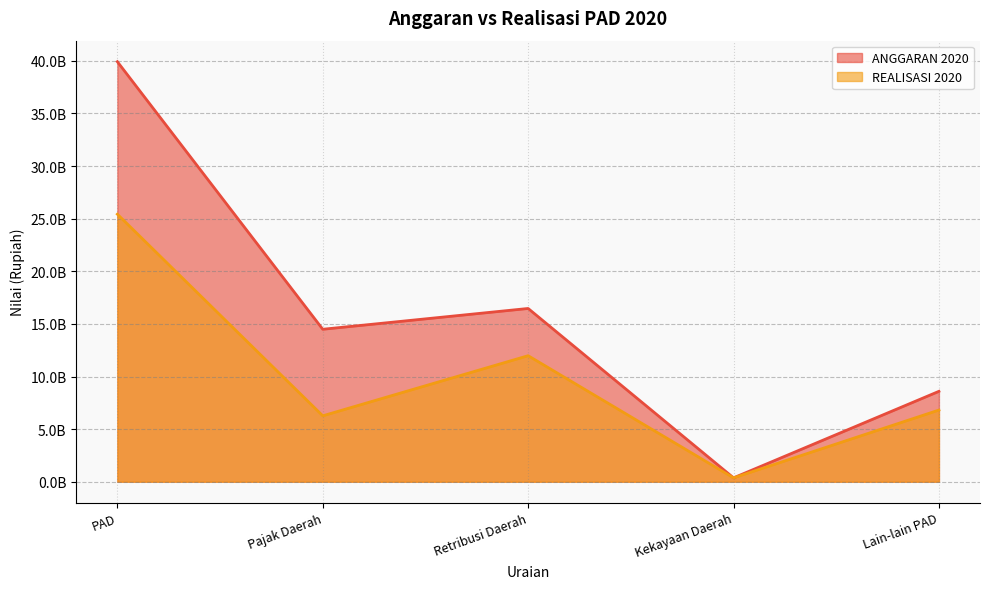

The ANGGARAN 2020 series shows 14489390000.0 at Pajak Daerah. True or false?

True